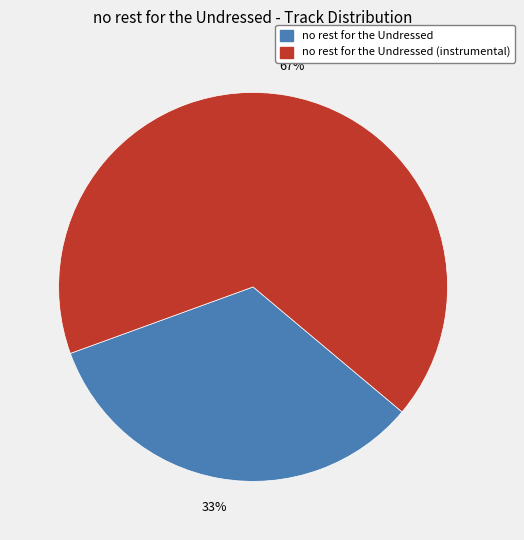

To the nearest percent, what is the average slice percentage?

50%